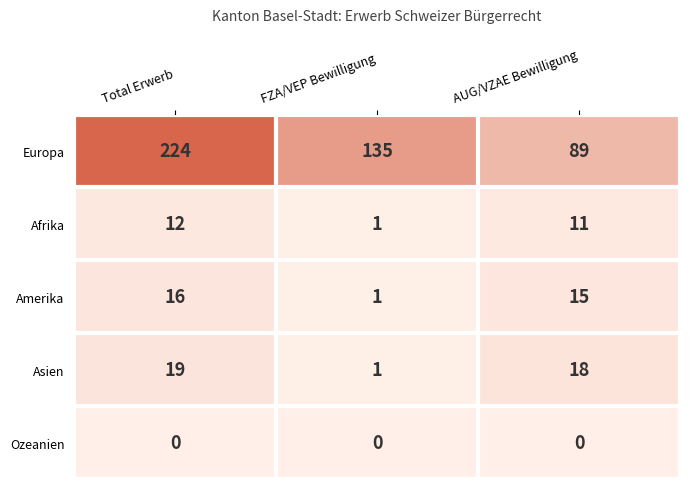

Which series has the widest spread of values?

Europa